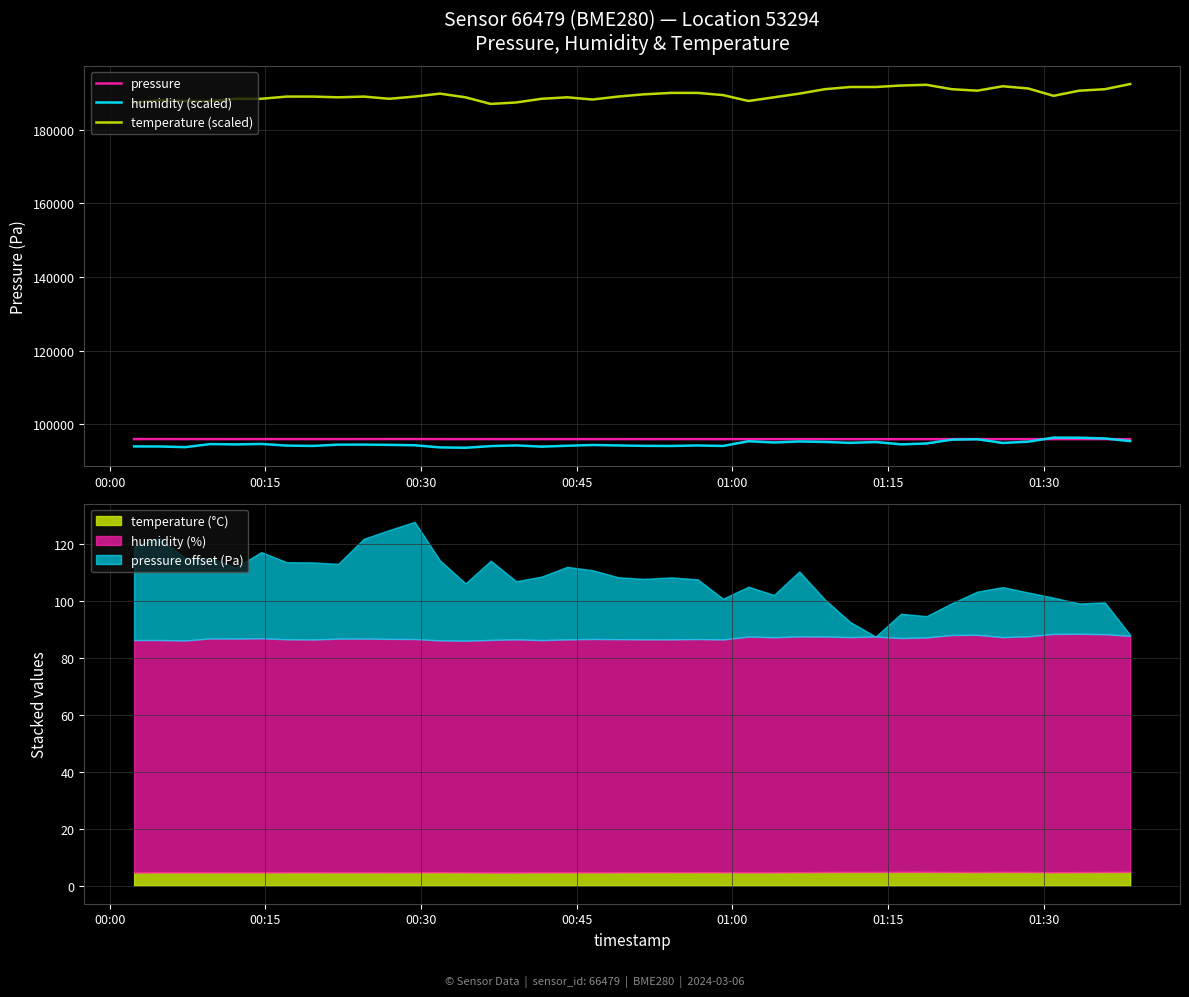

Reading left to right, what are all the values shown in this chart?

pressure: 96015.7	96018.6	96011.7	96010.9	96007.7	96013.0	96009.8	96009.8	96009.0	96017.8	96021.0	96023.9	96010.9	96002.9	96010.6	96003.2	96005.1	96008.2	96006.9	96004.5	96004.0	96004.5	96003.8	95997.1	96000.2	95997.6	96005.6	95995.8	95988.1	95982.7	95991.3	95990.2	95993.9	95997.9	96000.3	95998.2	95995.5	95993.4	95993.9	95983.0
humidity (scaled): 94024.0	94001.0	93817.0	94656.5	94564.5	94691.0	94242.5	94150.5	94495.5	94507.0	94438.0	94334.5	93748.0	93656.0	94104.5	94288.5	93955.0	94196.5	94403.5	94277.0	94173.5	94139.0	94277.0	94139.0	95427.0	95082.0	95358.0	95243.0	94978.5	95208.5	94576.0	94817.5	95852.5	95967.5	94955.5	95300.5	96404.5	96381.5	96186.0	95450.0
temperature (scaled): 187382.7	187982.7	187782.7	187782.7	188382.7	188382.7	188982.7	188982.7	188782.7	188982.7	188382.7	188982.7	189782.7	188782.7	186982.7	187382.7	188382.7	188782.7	188182.7	188982.7	189582.7	189982.7	189982.7	189382.7	187782.7	188782.7	189782.7	190982.7	191582.7	191582.7	191982.7	192182.7	190982.7	190582.7	191782.7	191182.7	189182.7	190582.7	190982.7	192382.7